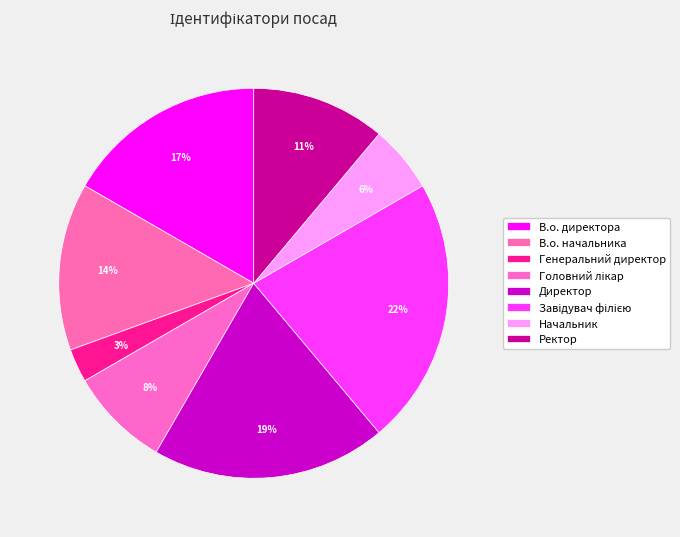

To the nearest percent, what percentage of the pie is Директор?

19%